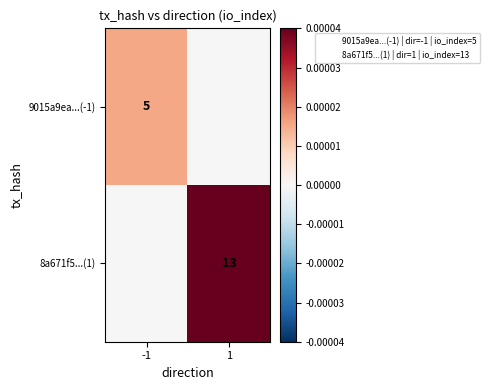

Which series changed the most between -1 and 1?

8a671f5...(1)